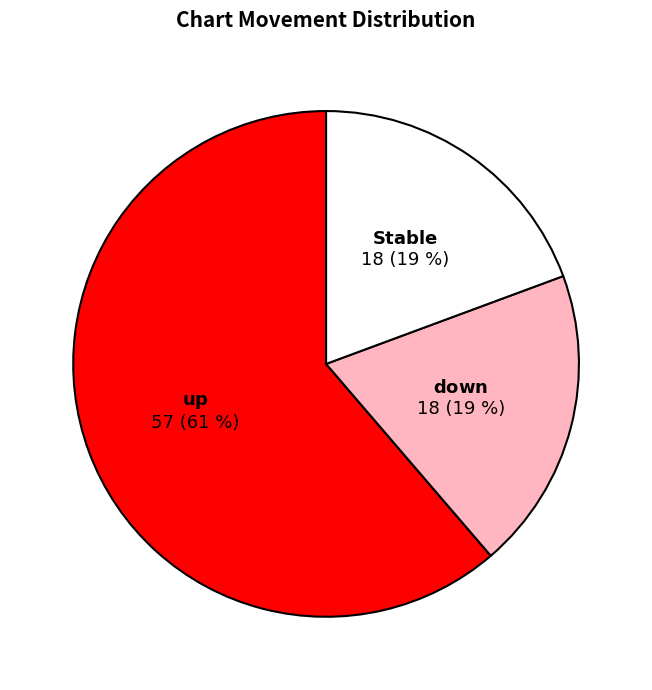

Does any single category account for the majority?

Yes